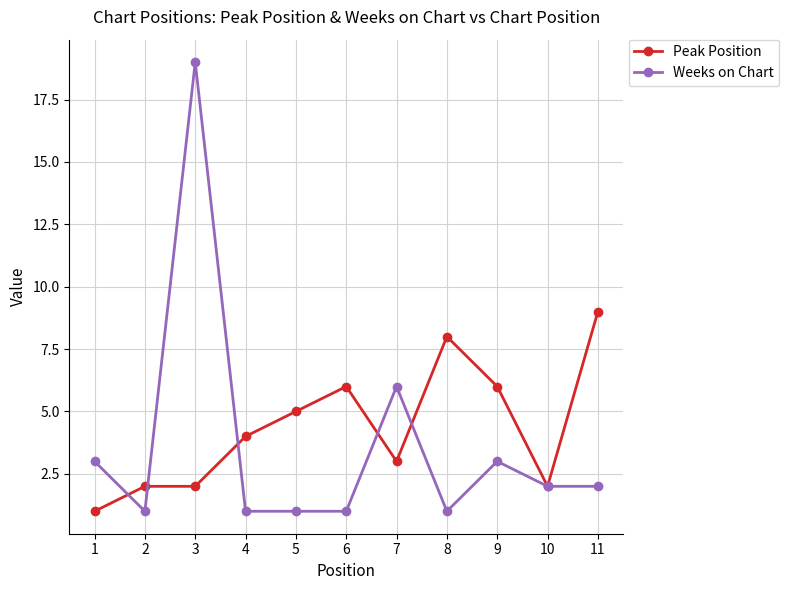

At which category is the sum across all series the highest?

3